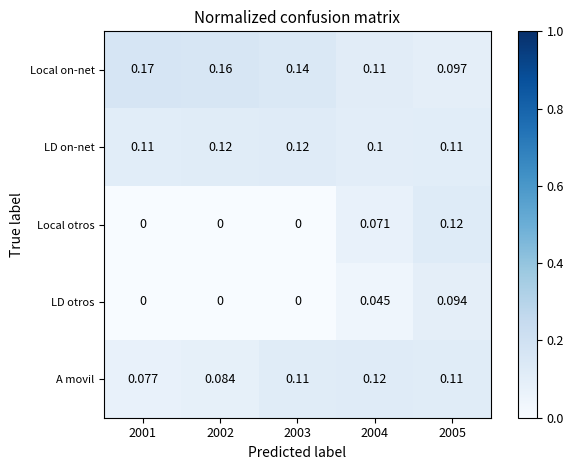

Which series has the largest total across all categories?

Local on-net